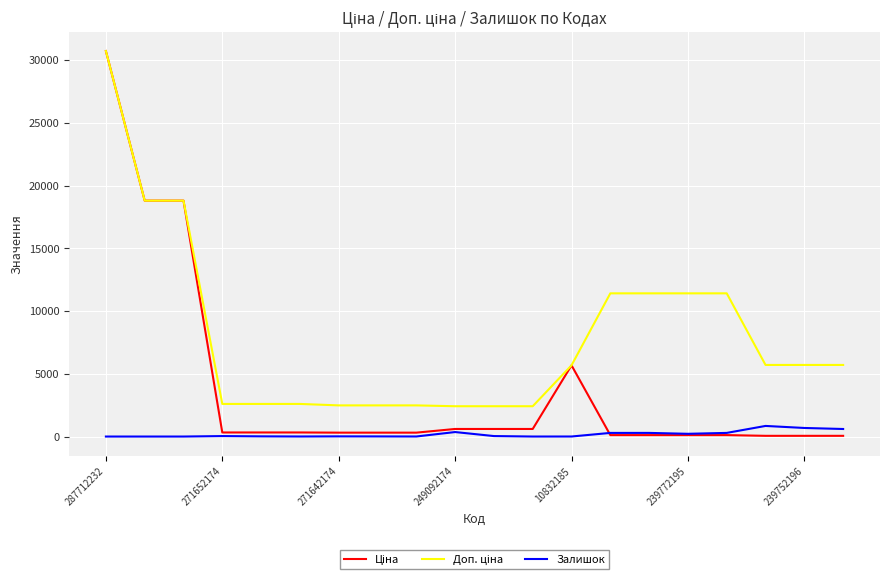

What is the greatest value displayed?

30717.1